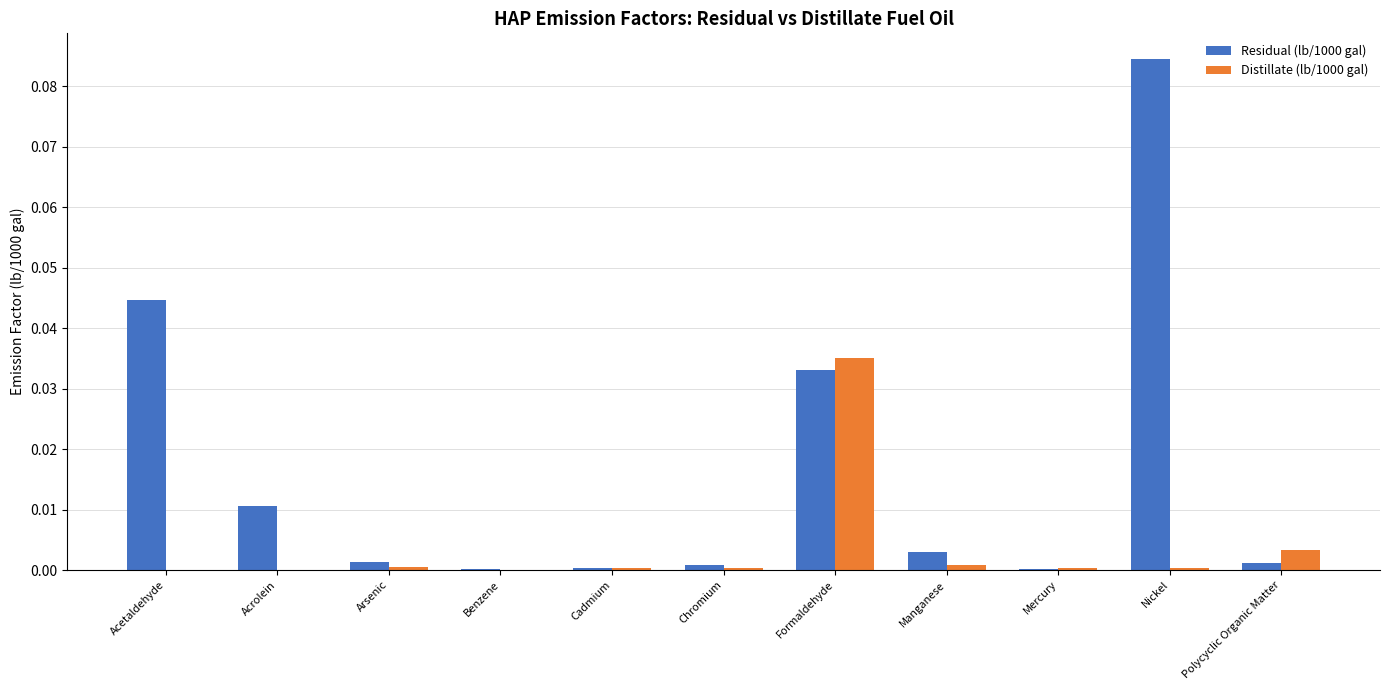

At which category does the chart reach its peak across all series?

Nickel